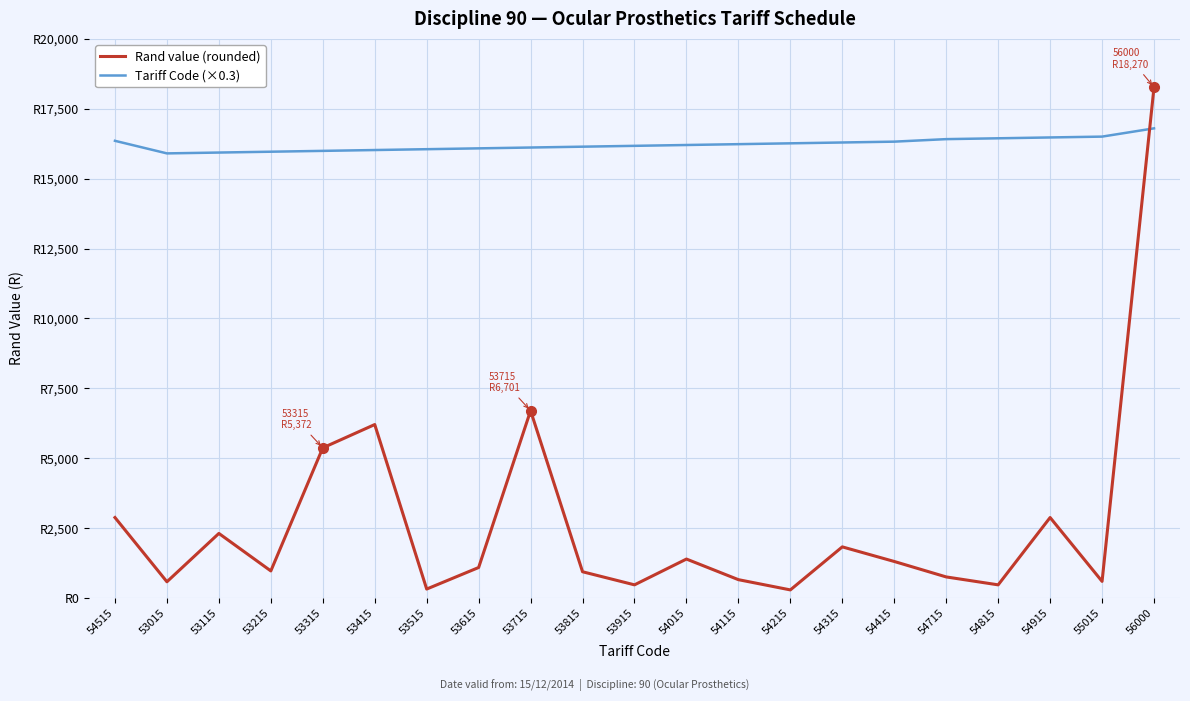

What position from the right is 53015?

20